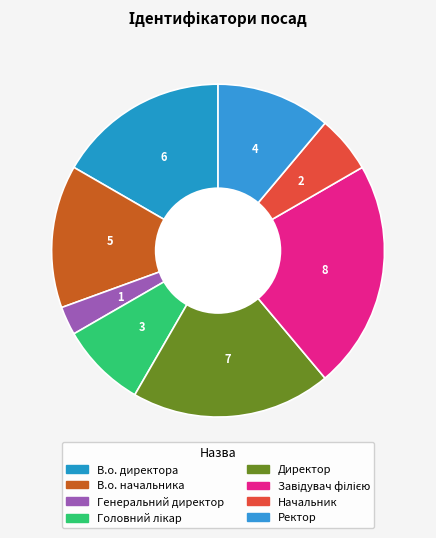

How many segments does this pie chart have?

8